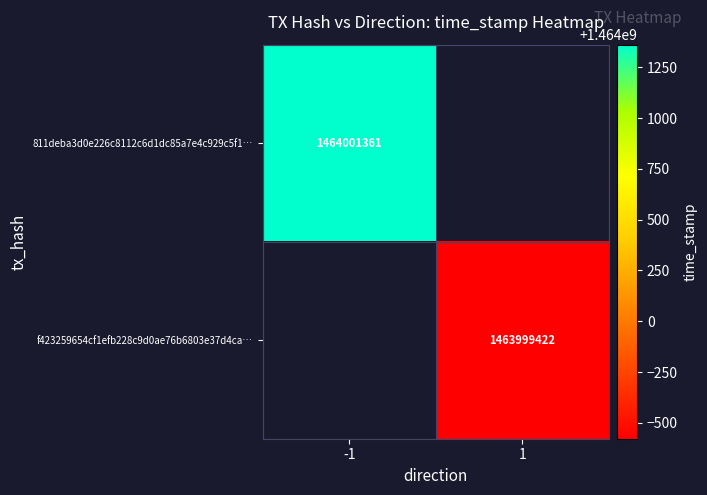

Which category has the highest value across all series?

-1